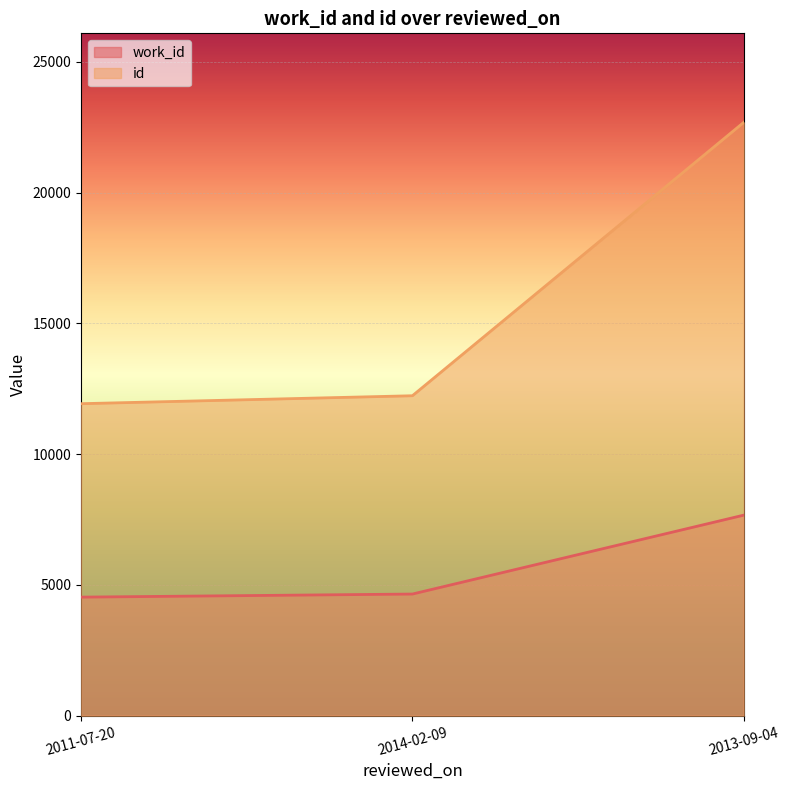

What is the difference between the maximum and second lowest values in the work_id series?

3017